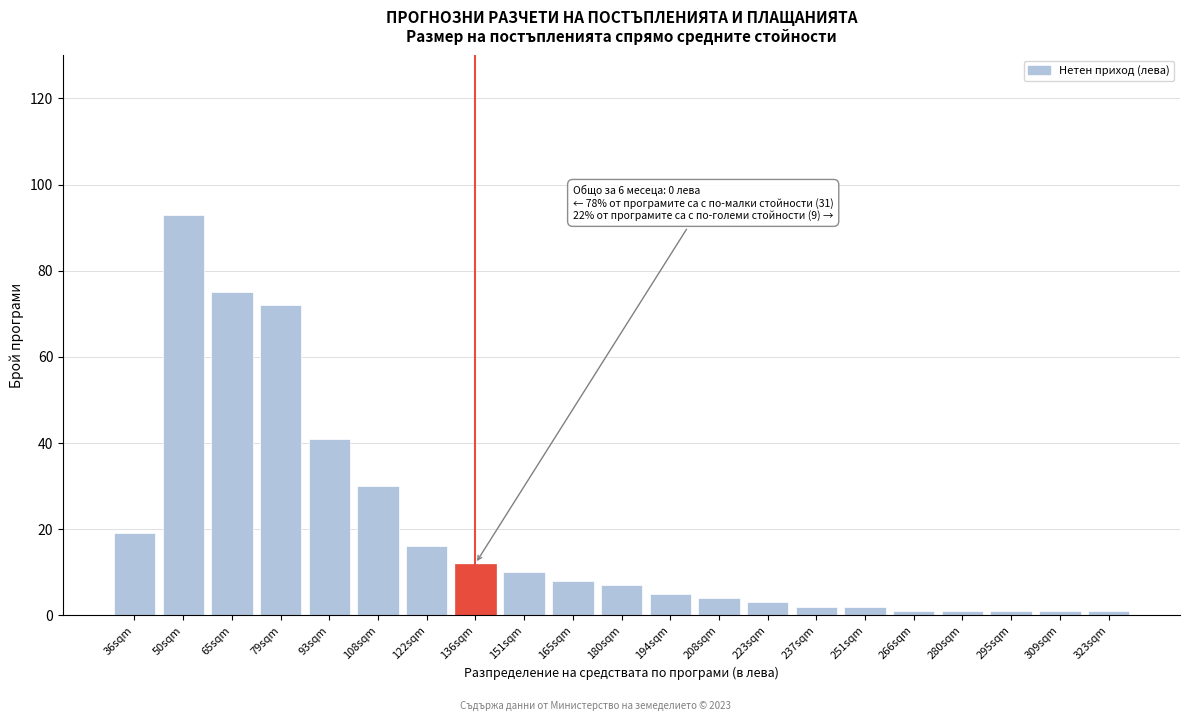

Reading left to right, extract all data points from this chart.

19	93	75	72	41	30	16	12	10	8	7	5	4	3	2	2	1	1	1	1	1